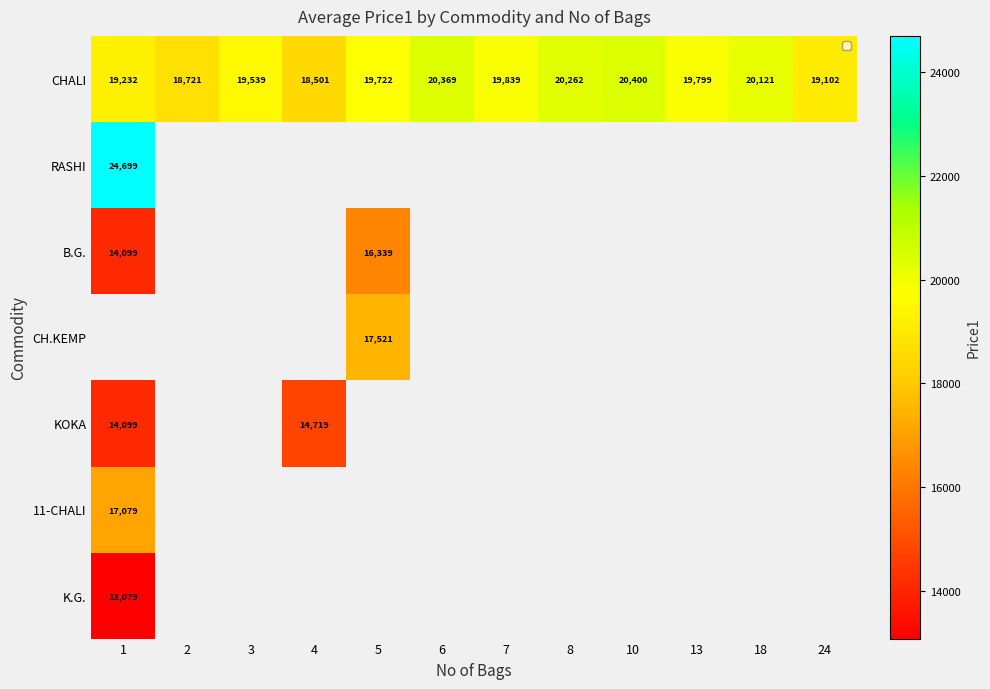

True or false: RASHI has a value of 6284 at 1.

False